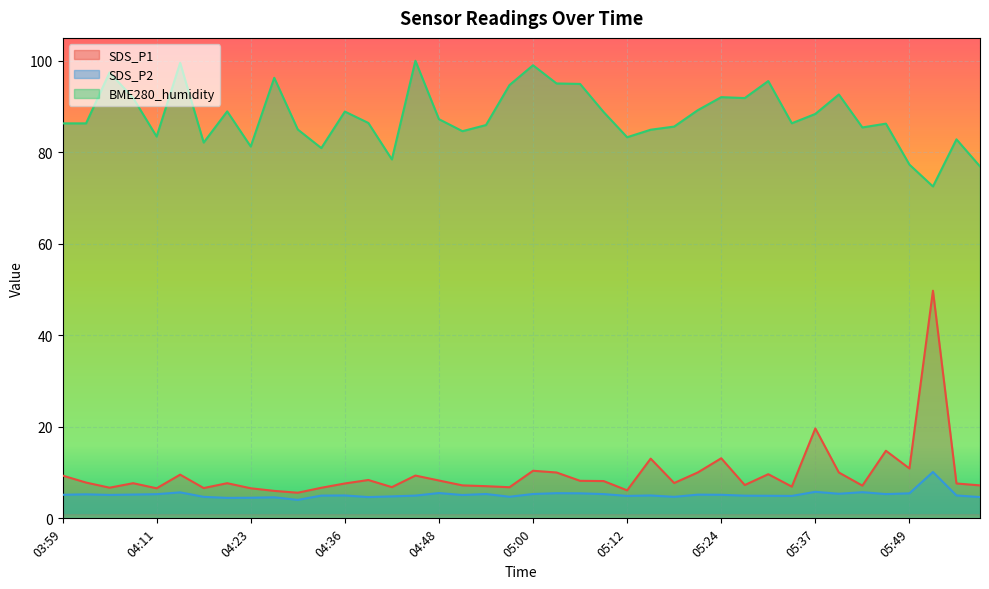

What is the sum of all SDS_P2 values?

207.8